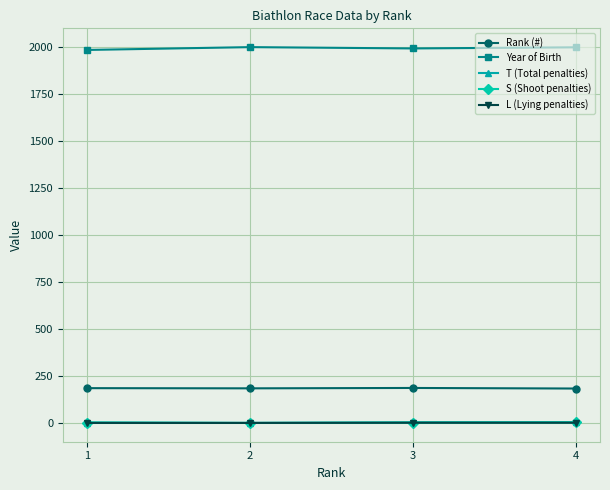

True or false: Year of Birth and Rank (#) cross at least once.

False